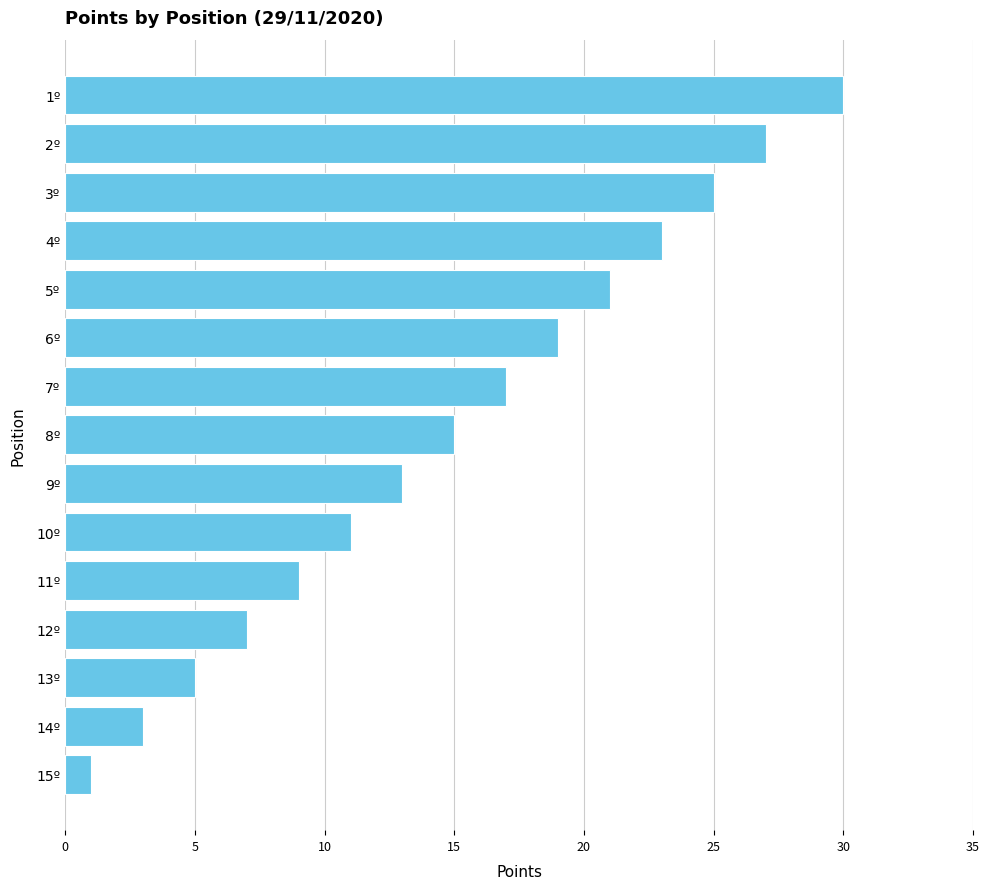

Count the number of data series in this chart.

1